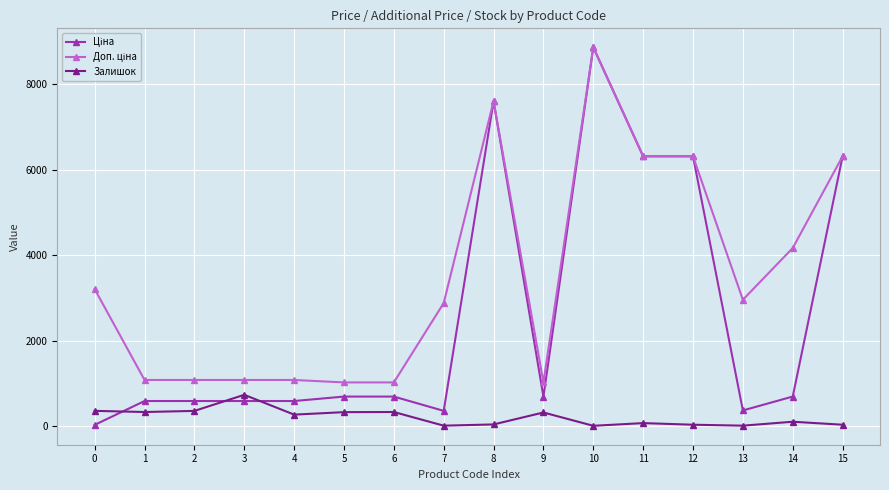

What is the total value across all series at 4?

1943.6